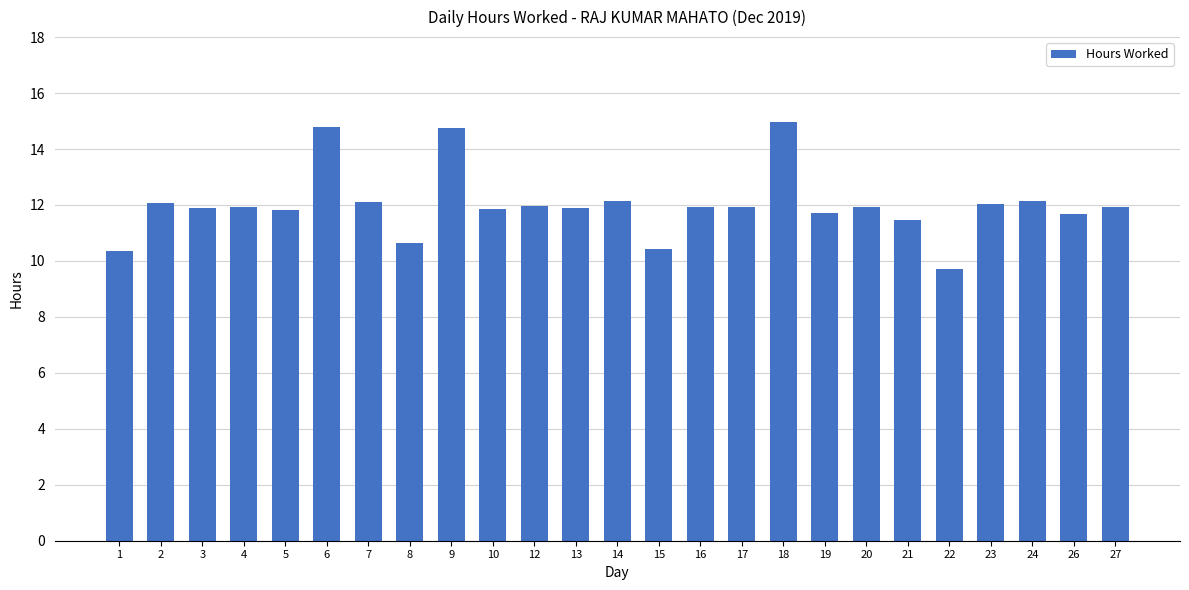

Which category has the highest value across all series?

18